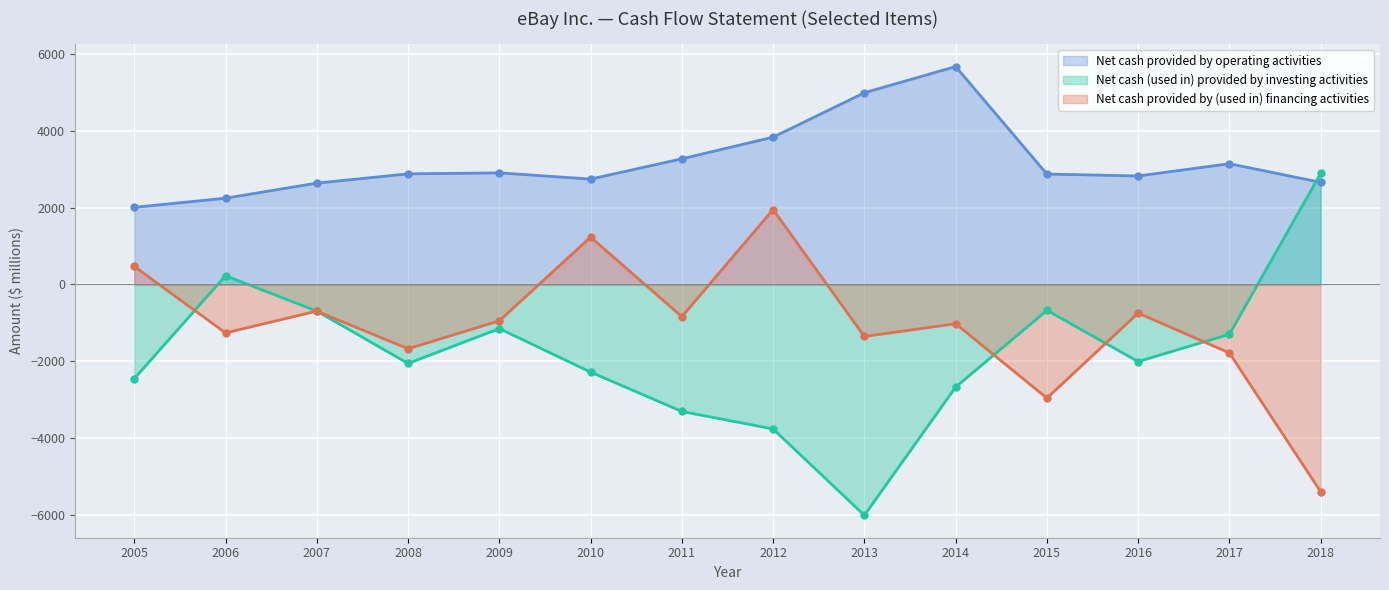

The value of Net cash provided by (used in) financing activities at 2014 is -1022. True or false?

True